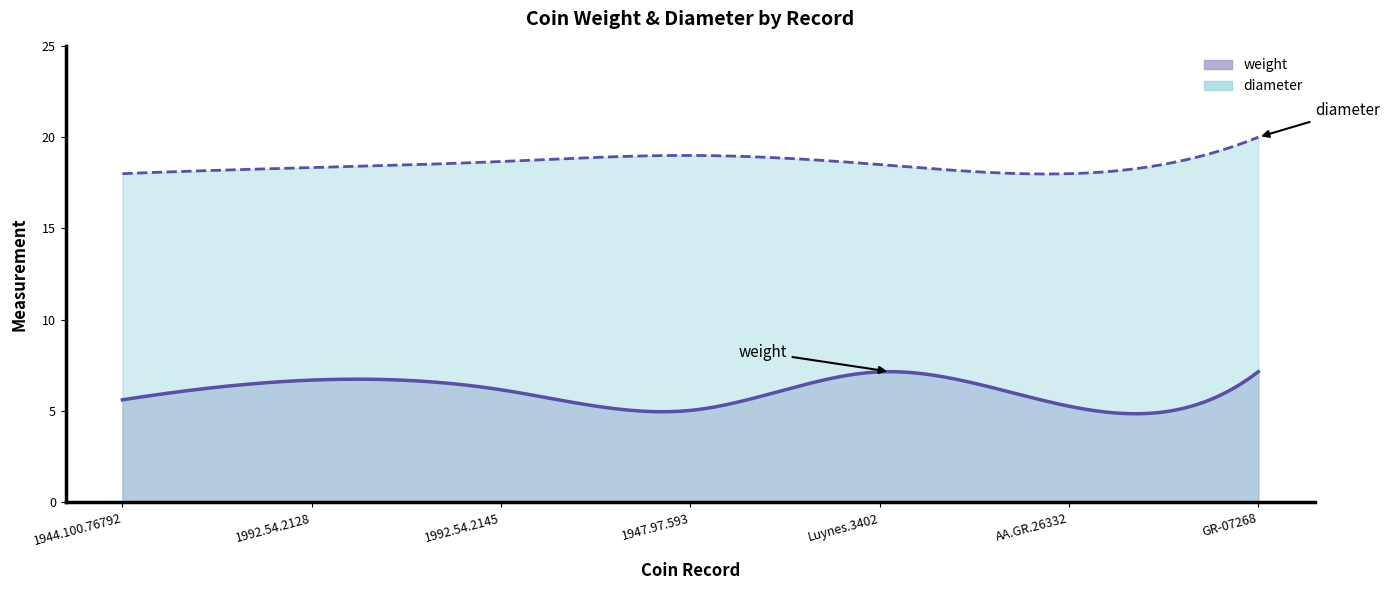

Rank the series by their average value, from highest to lowest.

diameter, weight